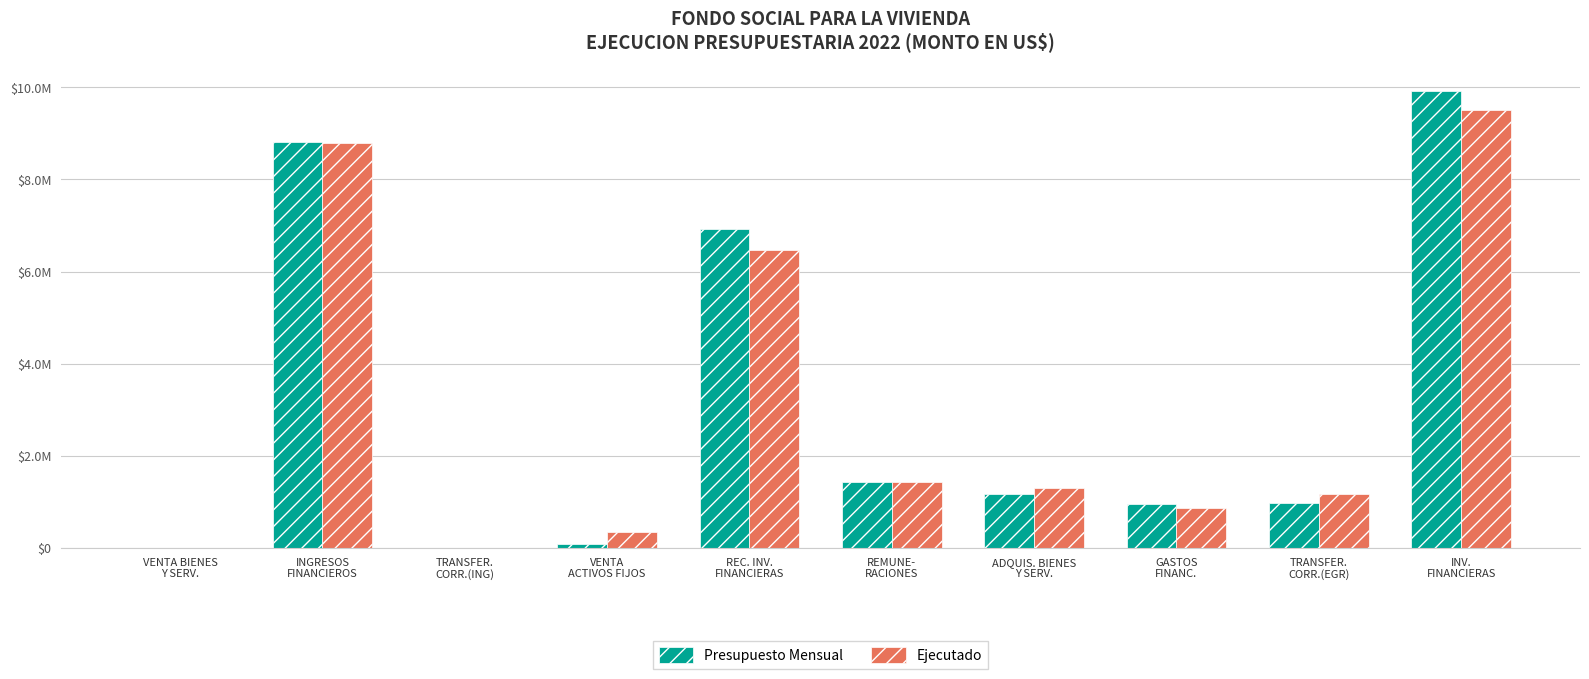

List the series in order of their peak value, highest first.

Presupuesto Mensual, Ejecutado